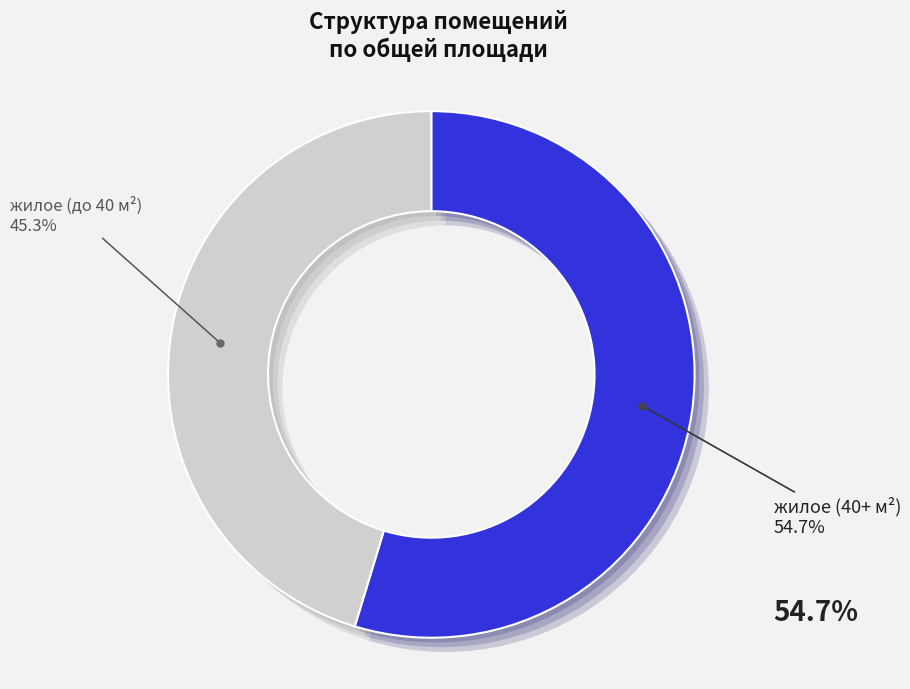

Which slice is the largest?

Квартира №9